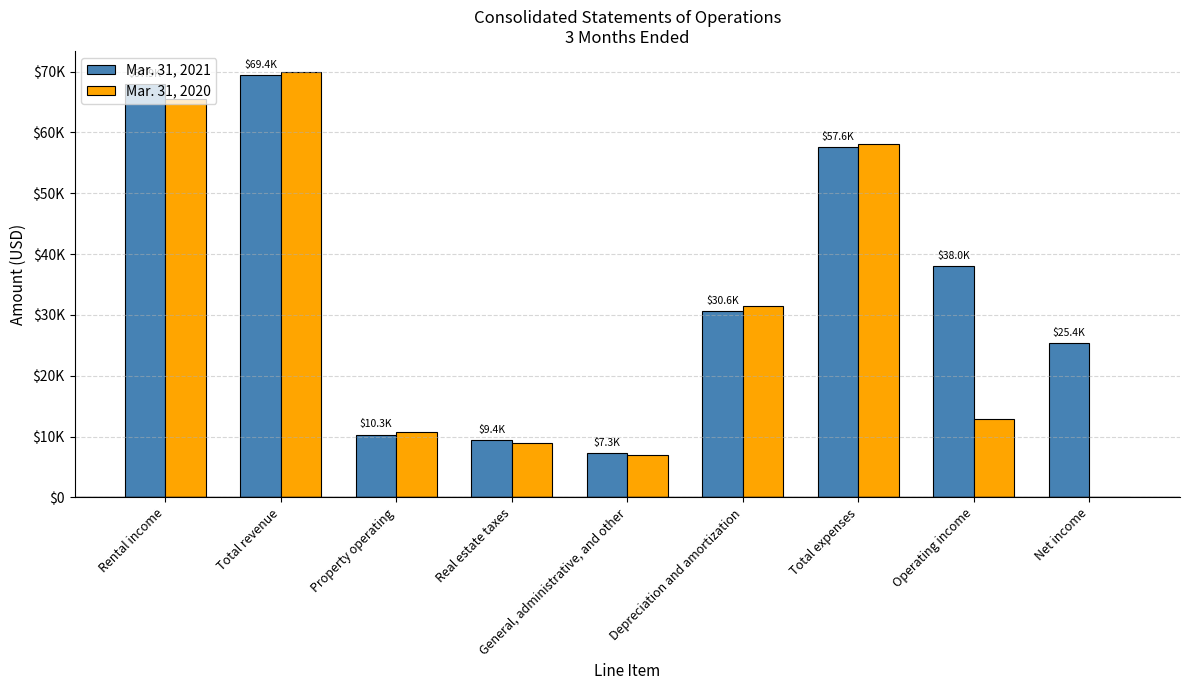

Rank the series by their maximum value, from lowest to highest.

Mar. 31, 2021, Mar. 31, 2020